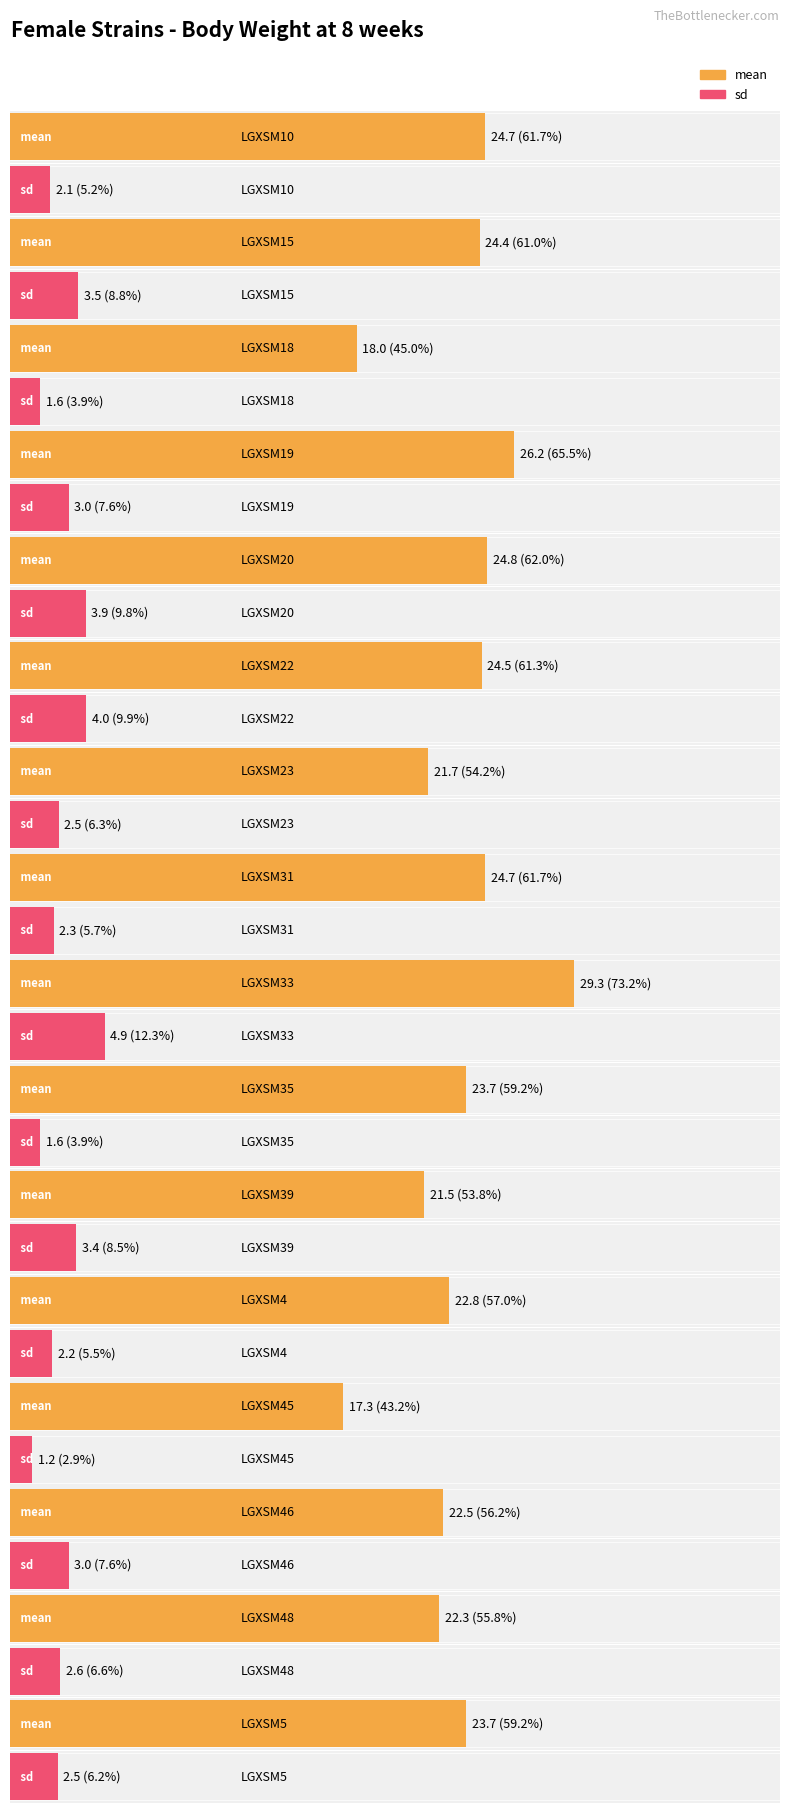

List the series in order of their peak value, lowest first.

sd, mean